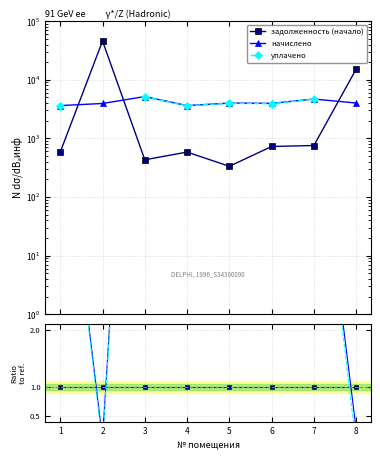

True or false: начислено and уплачено intersect in this chart.

False